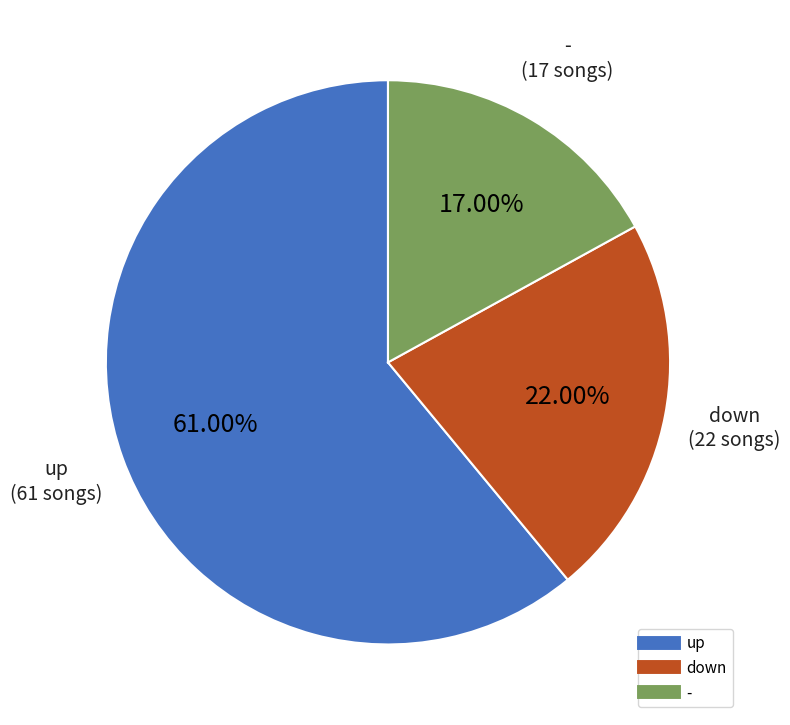

What percentage is the down slice, to the nearest percent?

22%